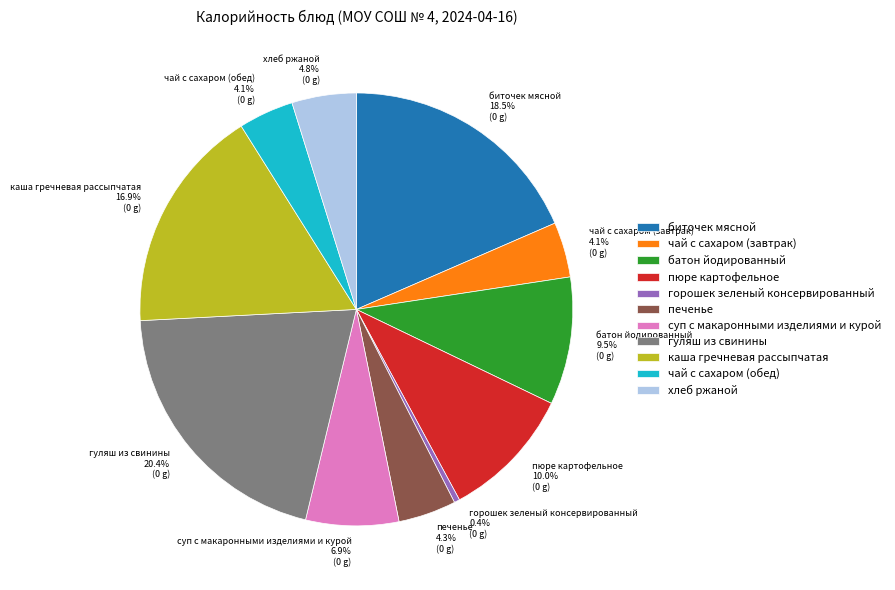

Is there any slice that represents more than half of the pie?

No